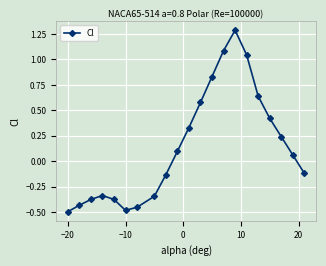

What is the difference between the second highest and second lowest values?

1.6